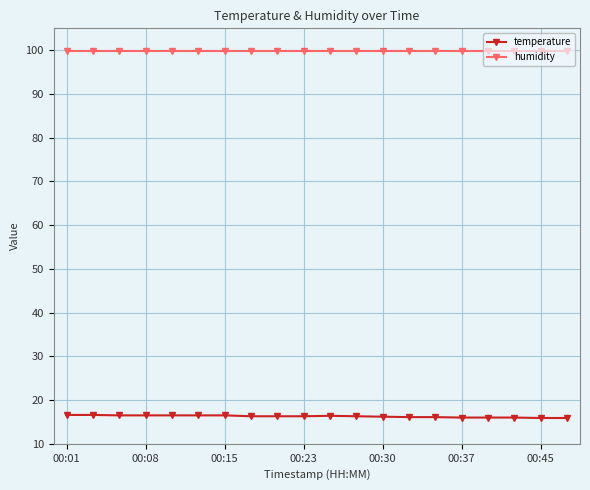

Which series has the largest total across all categories?

humidity